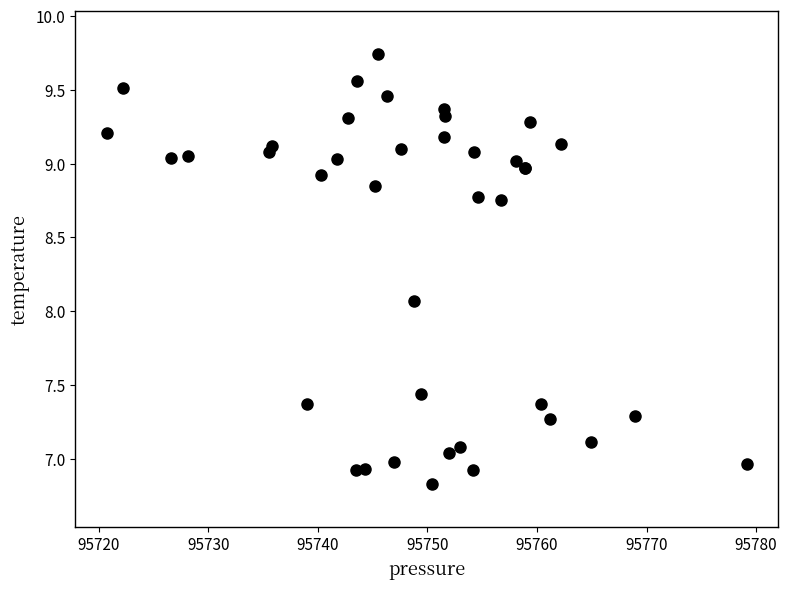

What Y value in the scatter plot is closest to 8?

8.1